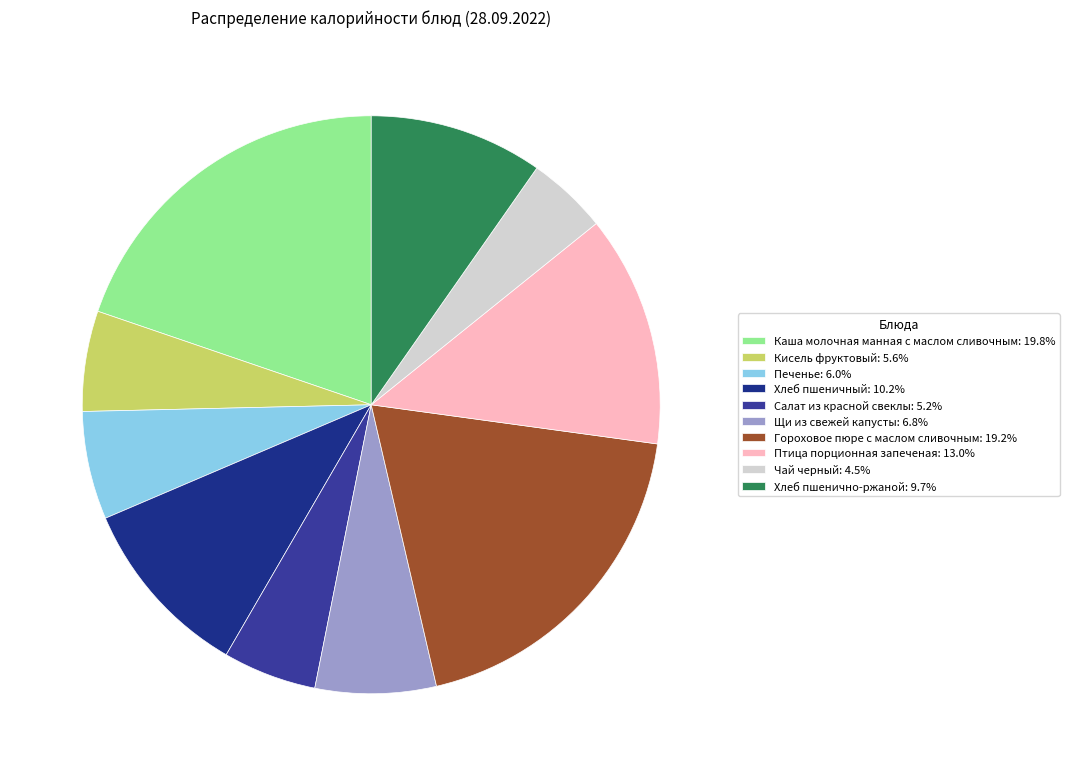

To the nearest percent, what portion does Каша молочная манная с маслом сливочным represent?

20%